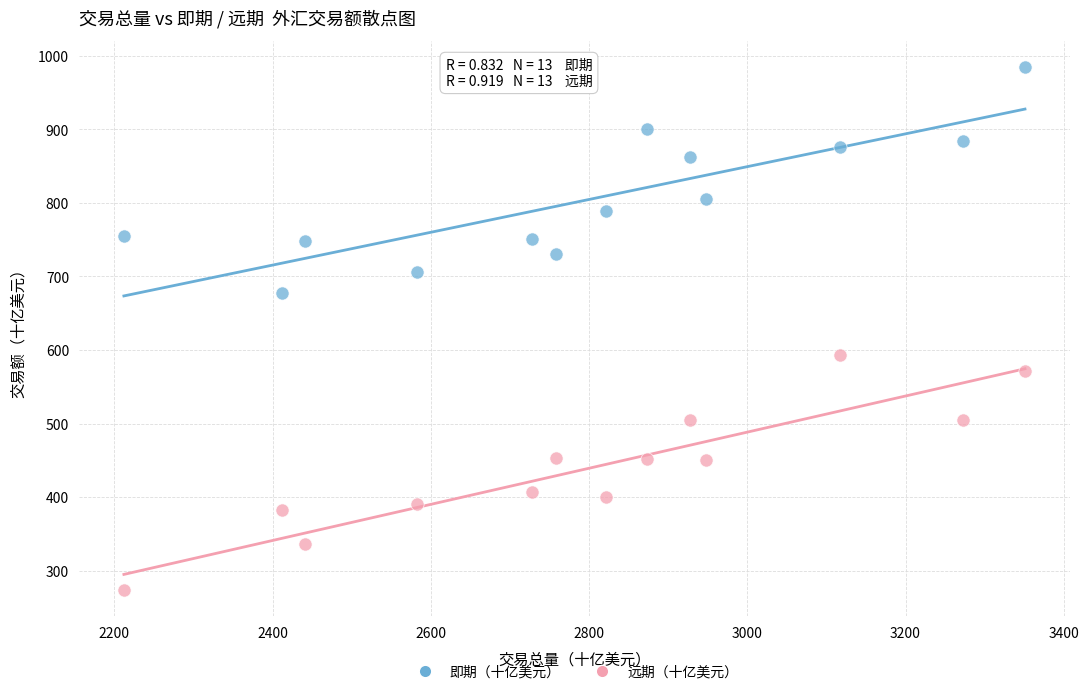

Which series reaches the maximum Y coordinate?

即期（十亿美元）